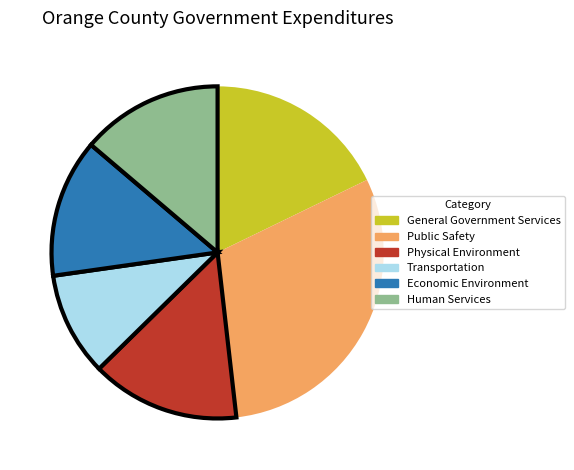

Which category has the smallest portion of the pie?

Transportation